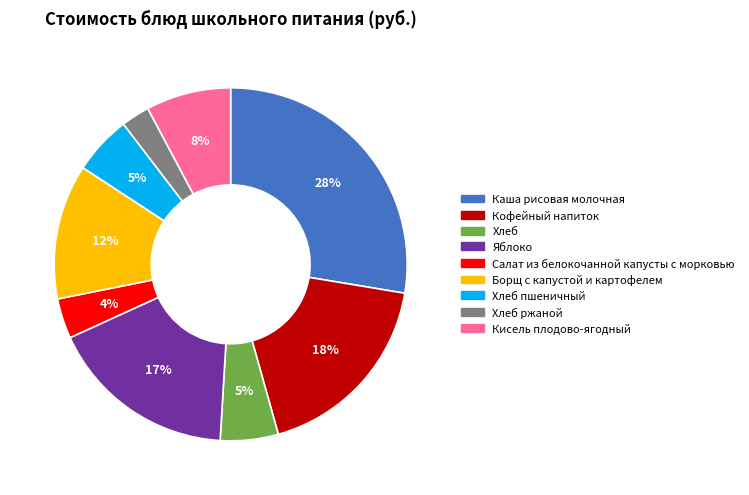

Count the number of slices in the pie.

9